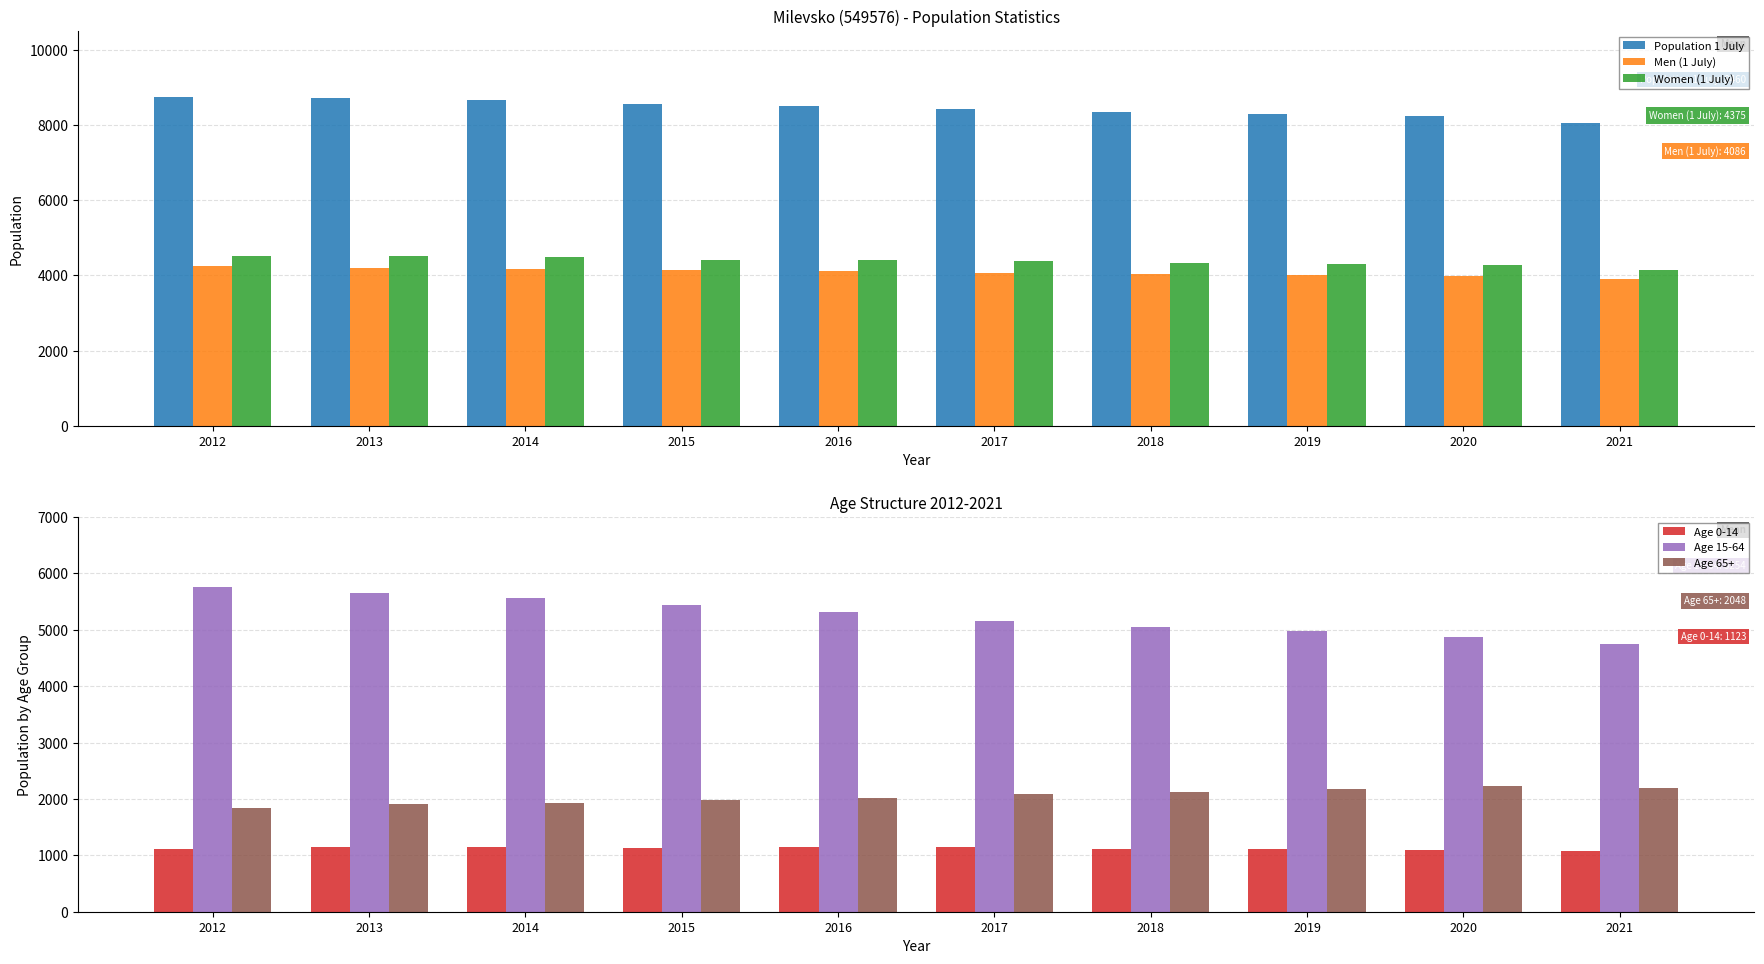

How many data points in Men (1 July) are less than 4106?

5